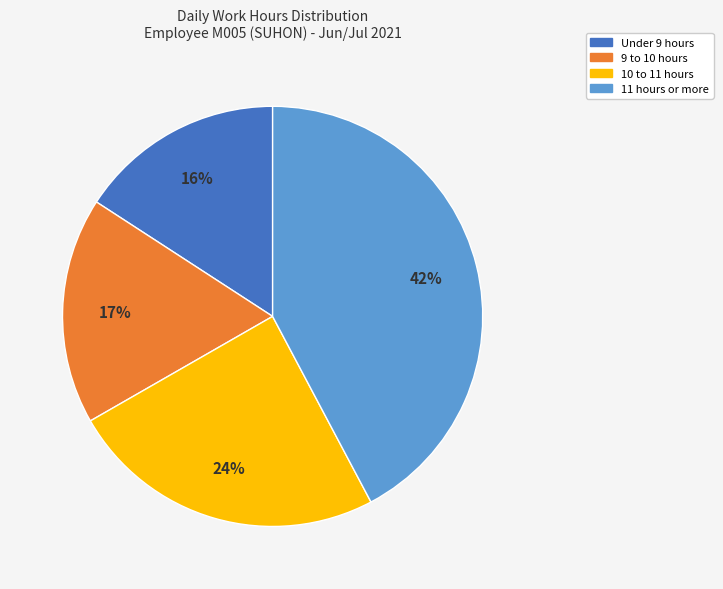

To the nearest percent, what is the average slice percentage?

25%